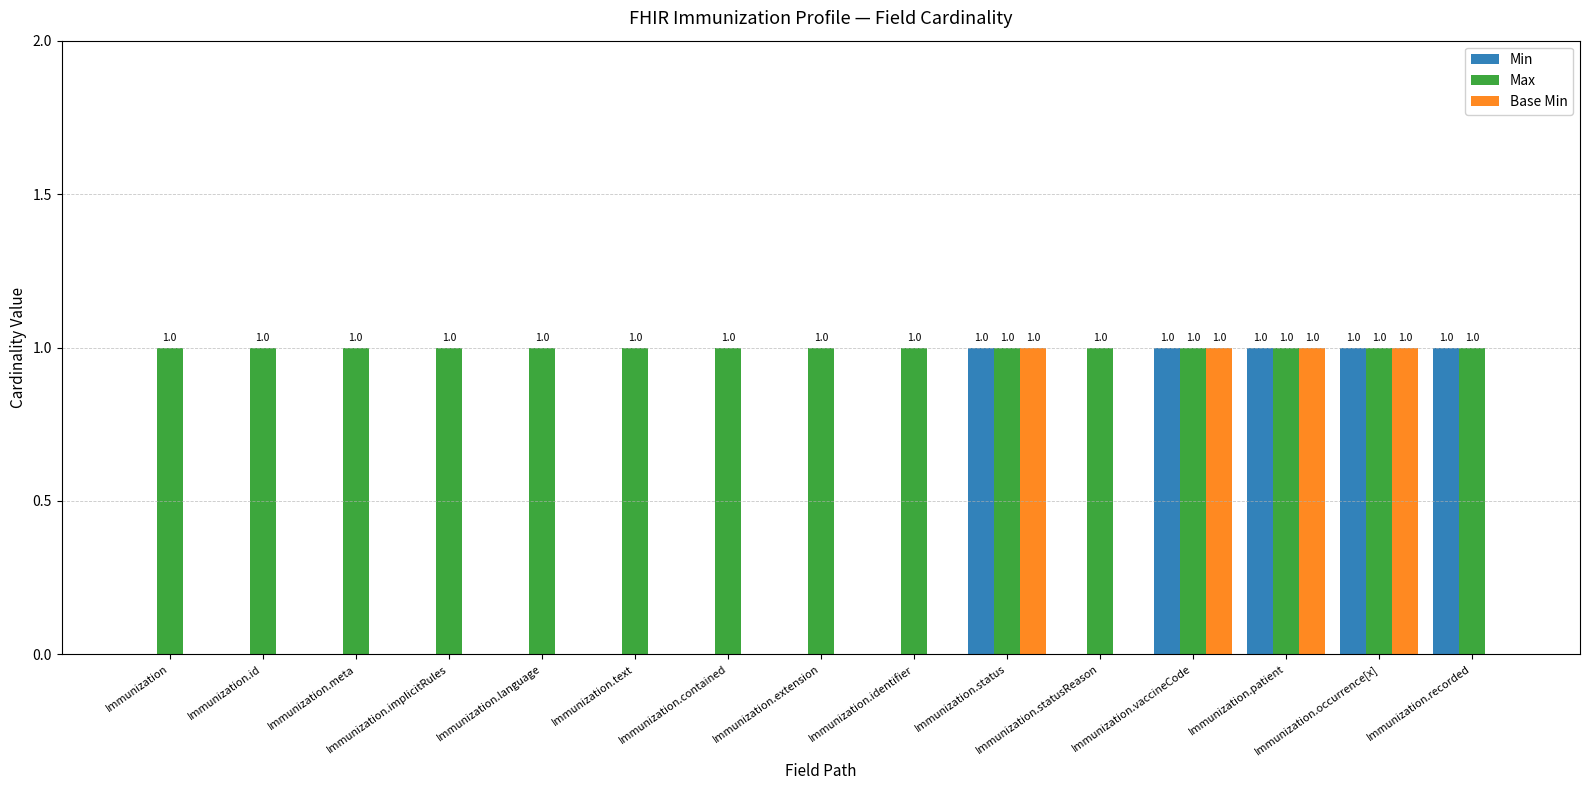

Which series has the largest total across all categories?

Max